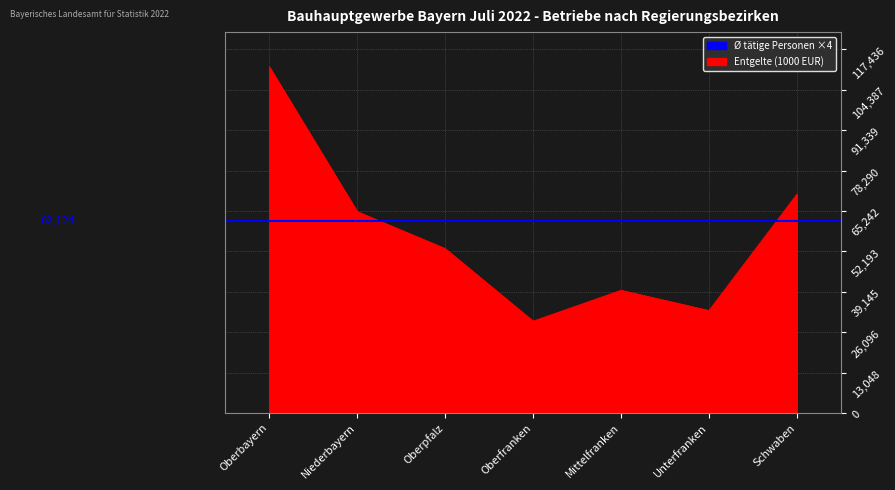

How many lines are shown in the chart?

1